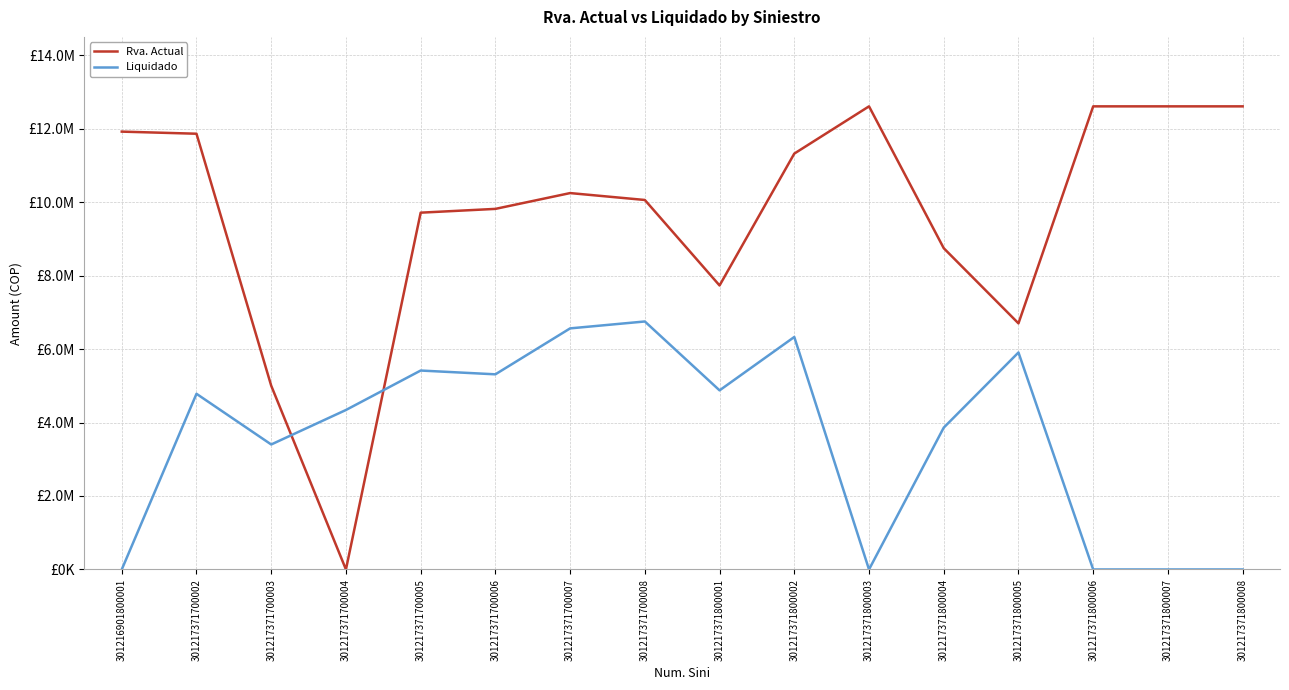

Reading left to right, transcribe all the data shown in this chart.

Rva. Actual: 11917293	11860114	5001305	0	9711450	9814488	10244663	10056793	7730092	11319179	12605042	8744540	6698853	12605042	12605042	12605042
Liquidado: 0	4781388	3402056	4340715	5414600	5311562	6562060	6749930	4874950	6327880	0	3860502	5906189	0	0	0